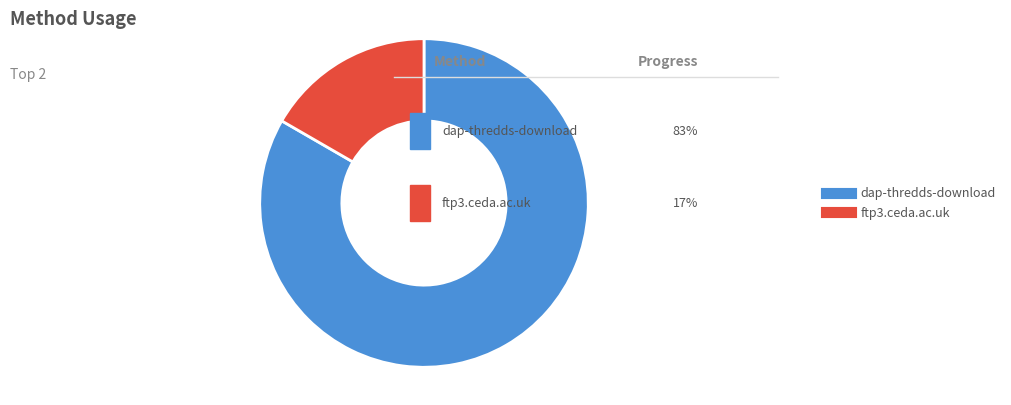

Approximately how many times larger is the value at ftp3.ceda.ac.uk compared to dap-thredds-download?

0.2